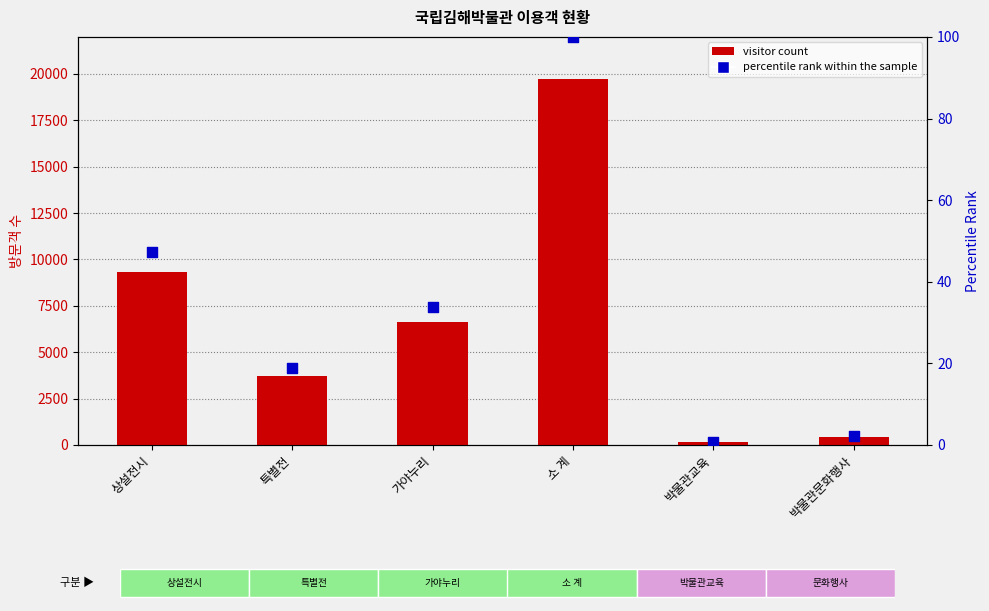

At which category is the sum across all series the highest?

소 계